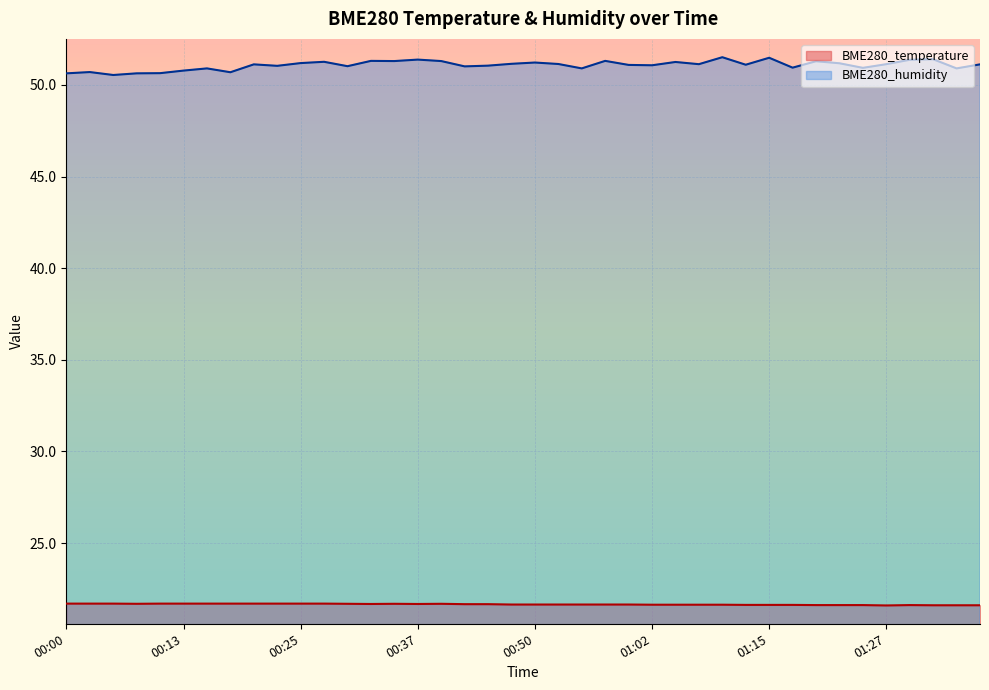

What is the value of the BME280_temperature point at the 3rd from the left?

21.7